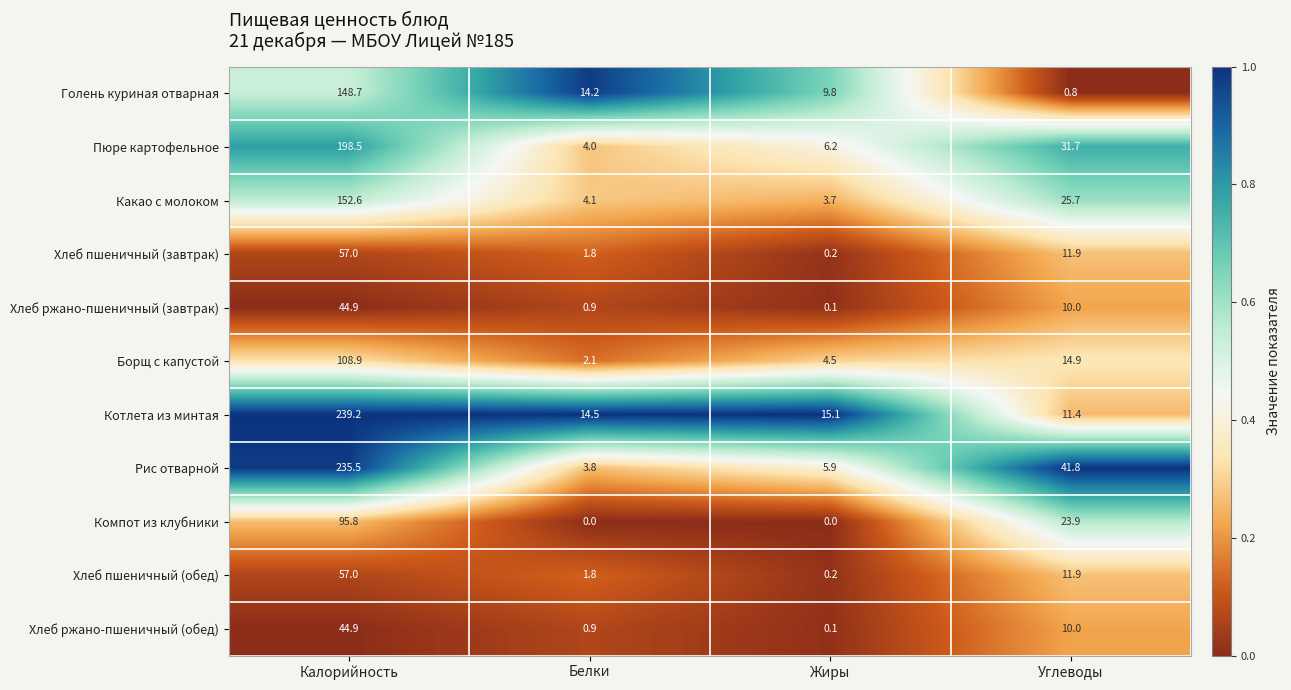

Count the number of data series in this chart.

11